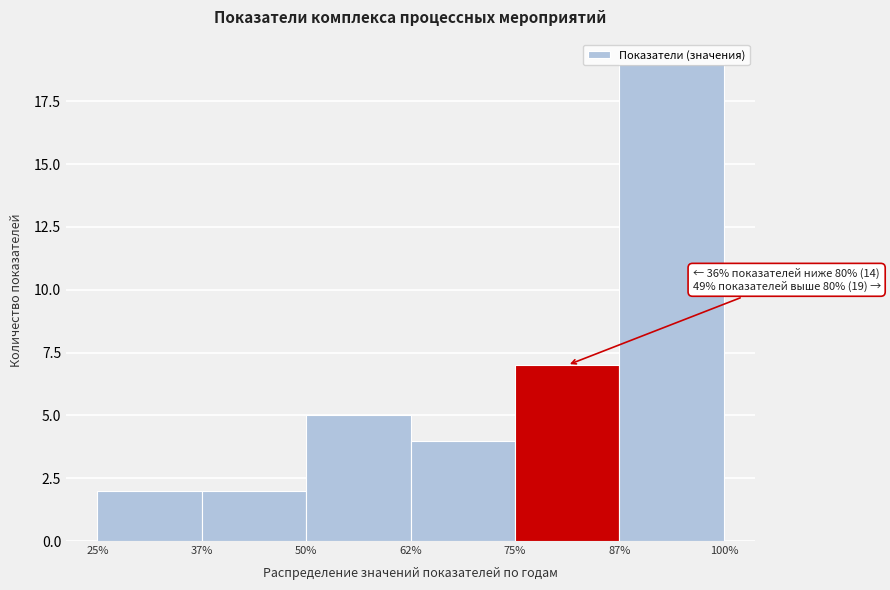

Which range on the x-axis has the tallest bar?

87% to 100%